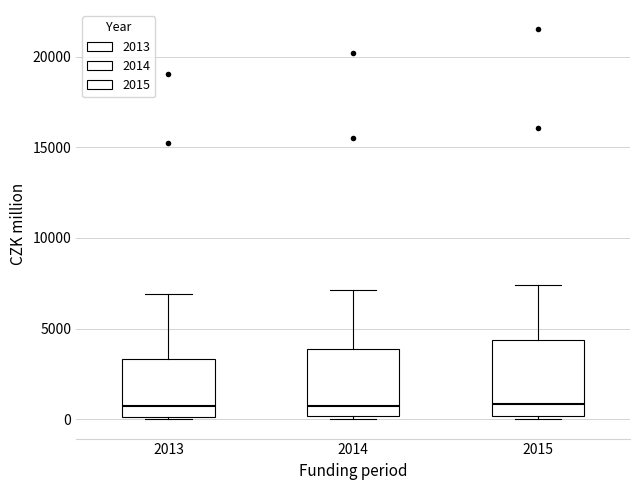

Reading left to right, read every box against the y-axis: the position of its median line, the range the box covers, and the ends of its whiskers. The values are not printed on the chart, so give them approximately, as read against the axis.

2013: median 500, box 0 to 3500, whiskers 0 to 7000
2014: median 1000, box 0 to 4000, whiskers 0 (just below the box's lower edge) to 7000
2015: median 1000, box 0 to 4500, whiskers 0 (just below the box's lower edge) to 7500